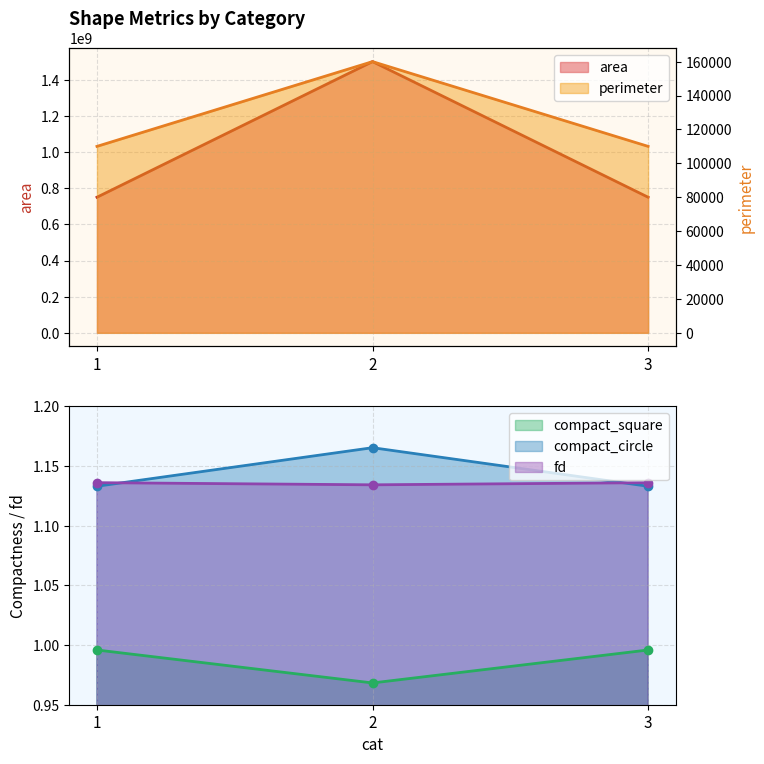

At how many categories does at least one series exceed 1008247473?

1